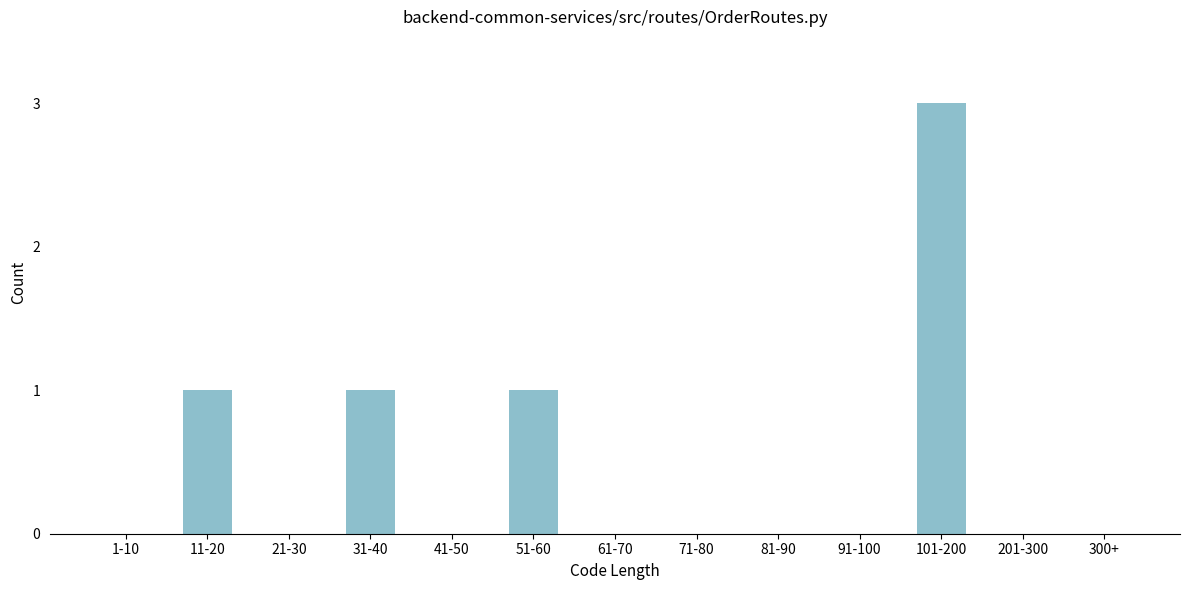

Reading right to left, what are all the values shown in this chart?

300+=0	201-300=0	101-200=3	91-100=0	81-90=0	71-80=0	61-70=0	51-60=1	41-50=0	31-40=1	21-30=0	11-20=1	1-10=0